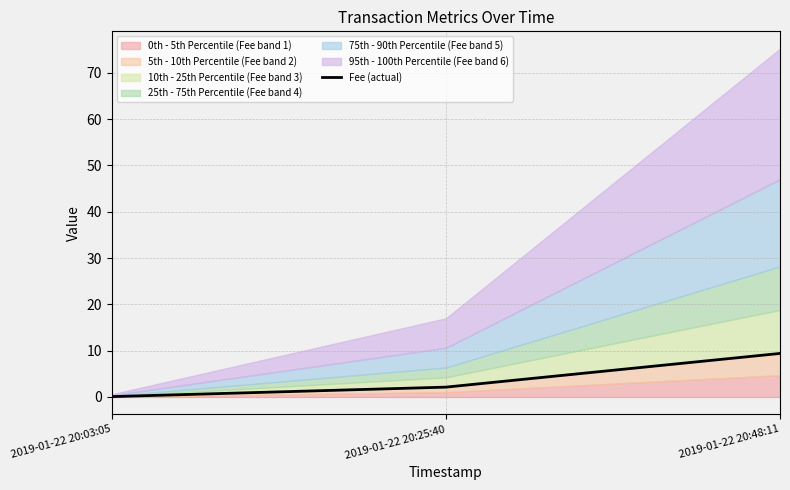

The value at 2019-01-22 20:25:40 is 2.1. True or false?

True